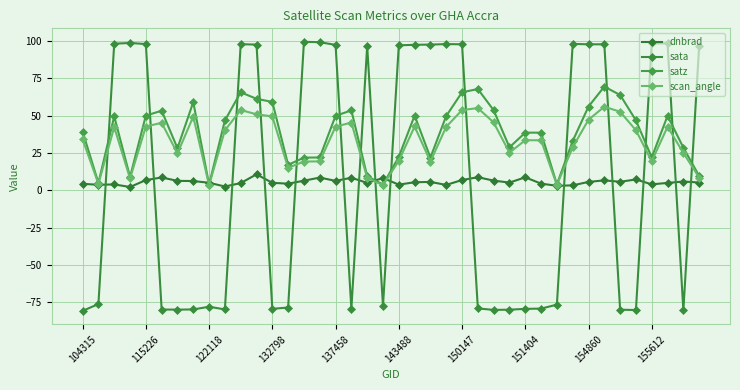

Which series has the widest spread of values?

sata